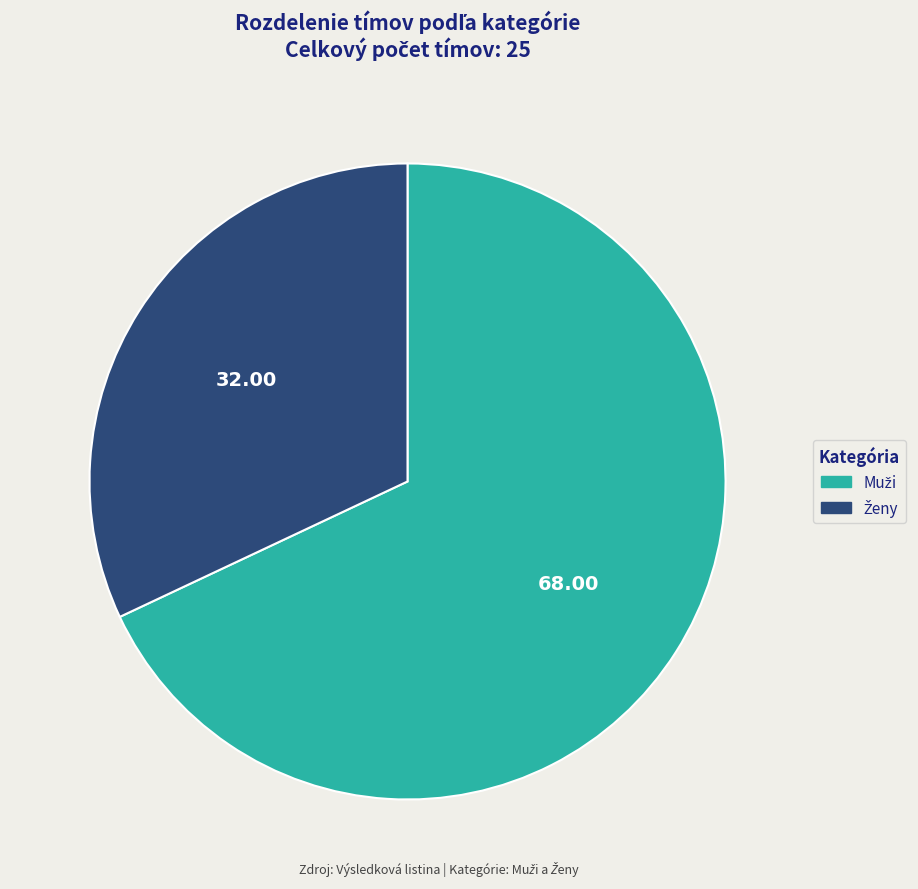

What percentage is the Muži slice, to the nearest percent?

68%